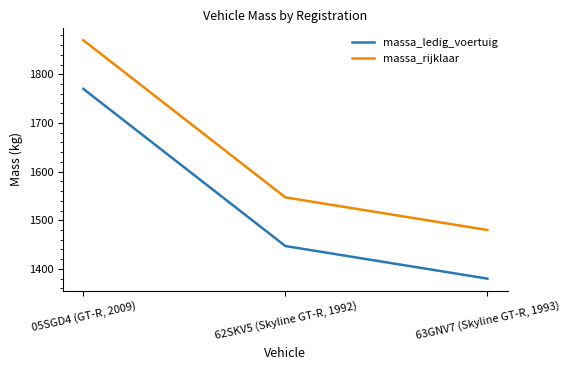

What is the difference between the maximum and minimum values in the massa_rijklaar series?

390